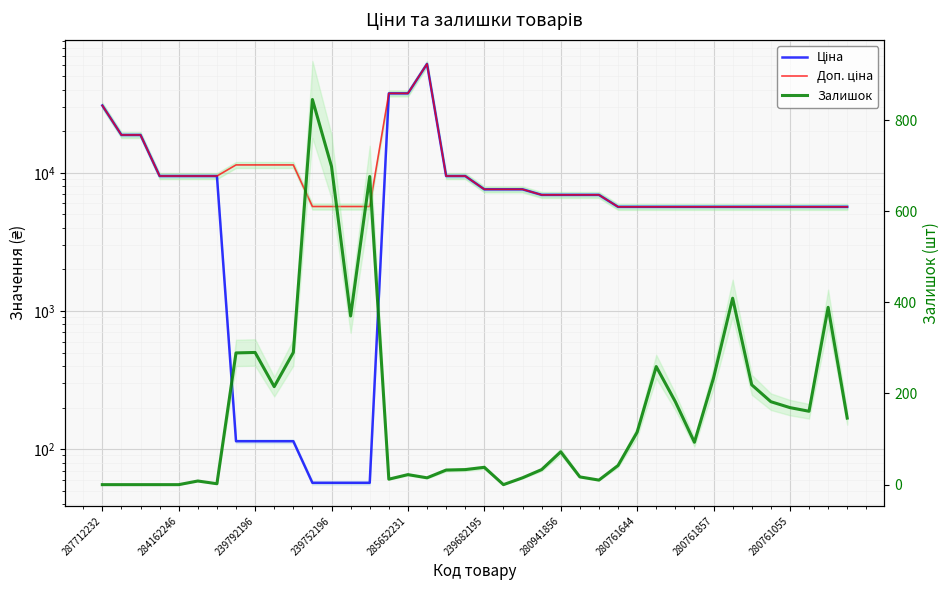

Reading left to right, list all the values displayed in this chart.

Ціна: 30717.1	18796.8	18796.8	9480.1	9480.1	9480.1	9480.1	114.1	114.1	114.1	114.1	57.0	57.0	57.0	57.0	37593.6	37593.6	61434.3	9480.1	9480.1	7596.5	7596.5	7596.5	6925.7	6925.7	6925.7	6925.7	5673.8	5673.8	5673.8	5673.8	5673.8	5673.8	5673.8	5673.8	5673.8	5673.8	5673.8	5673.8	5673.8
Доп. ціна: 30717.1	18796.8	18796.8	9480.1	9480.1	9480.1	9480.1	11410.0	11410.0	11410.0	11410.0	5705.0	5705.0	5705.0	5705.0	37593.6	37593.6	61434.3	9480.1	9480.1	7596.5	7596.5	7596.5	6925.7	6925.7	6925.7	6925.7	5673.8	5673.8	5673.8	5673.8	5673.8	5673.8	5673.8	5673.8	5673.8	5673.8	5673.8	5673.8	5673.8
Залишок: 0.0	0.0	0.0	0.0	0.0	8.0	2.0	289.0	290.0	215.0	290.0	845.0	698.0	370.0	676.0	12.0	22.0	15.0	32.0	33.0	38.0	0.0	15.0	33.0	72.0	17.0	10.0	42.0	115.0	259.0	182.0	93.0	234.0	409.0	219.0	182.0	169.0	161.0	389.0	146.0